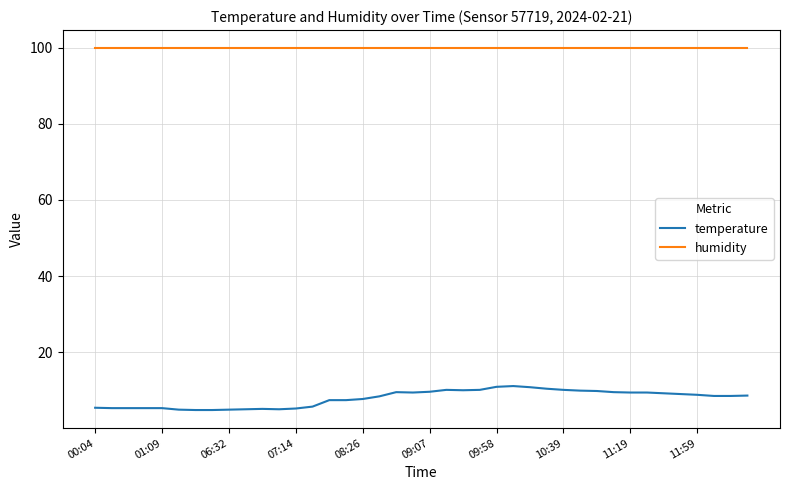

True or false: humidity and temperature cross at least once.

False